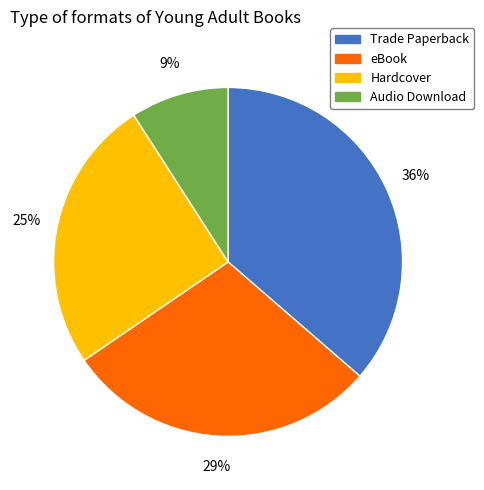

Which has a higher value, Trade Paperback or eBook?

Trade Paperback